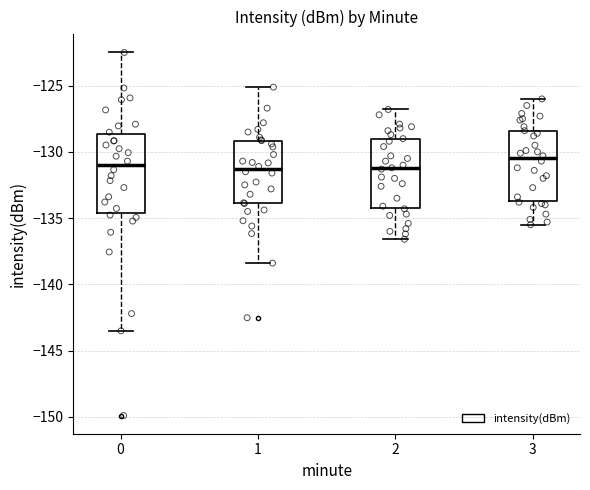

Which box is the tallest, from its lower edge to its upper edge?

0